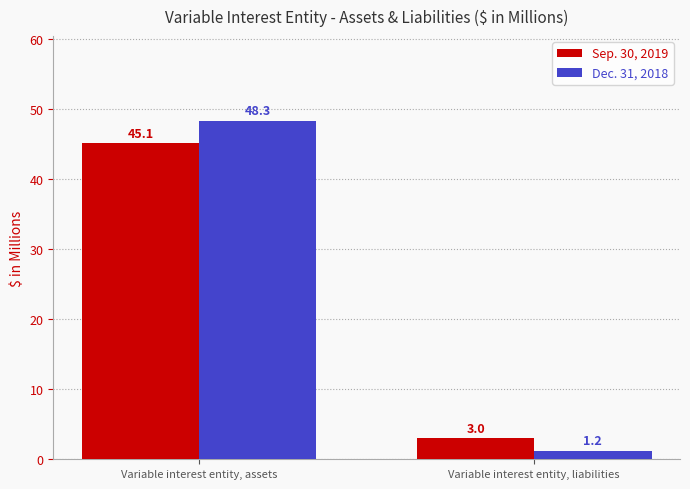

Which series has the largest total across all categories?

Dec. 31, 2018